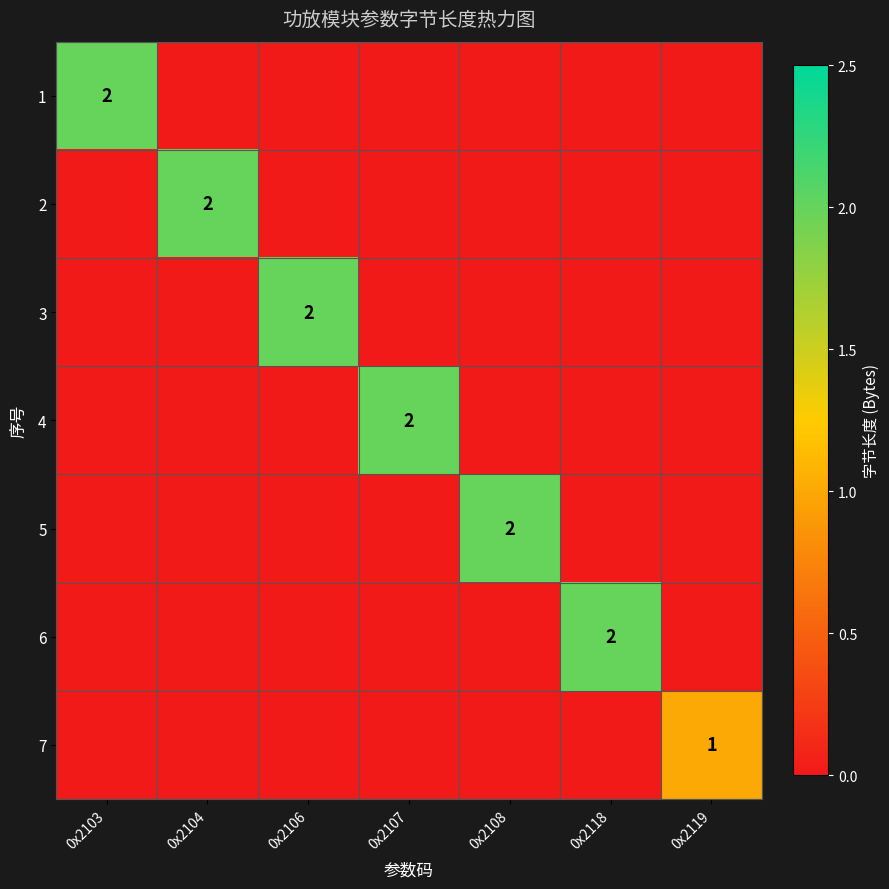

What is the difference between the highest and lowest values at 0x2107?

2